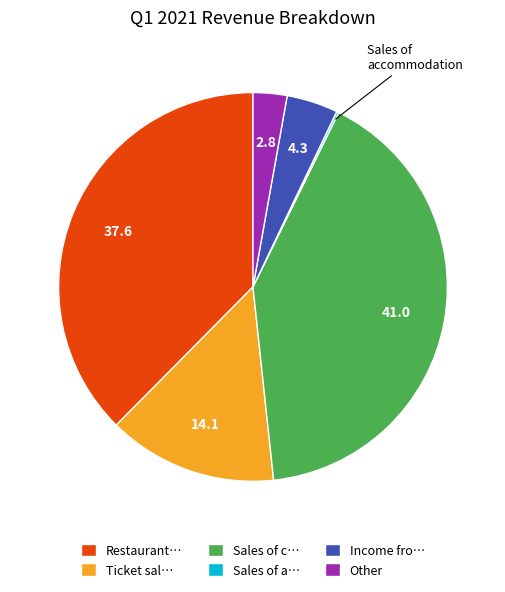

What is the ratio of the value at Restaurant… to the value at Income fro…?

8.8